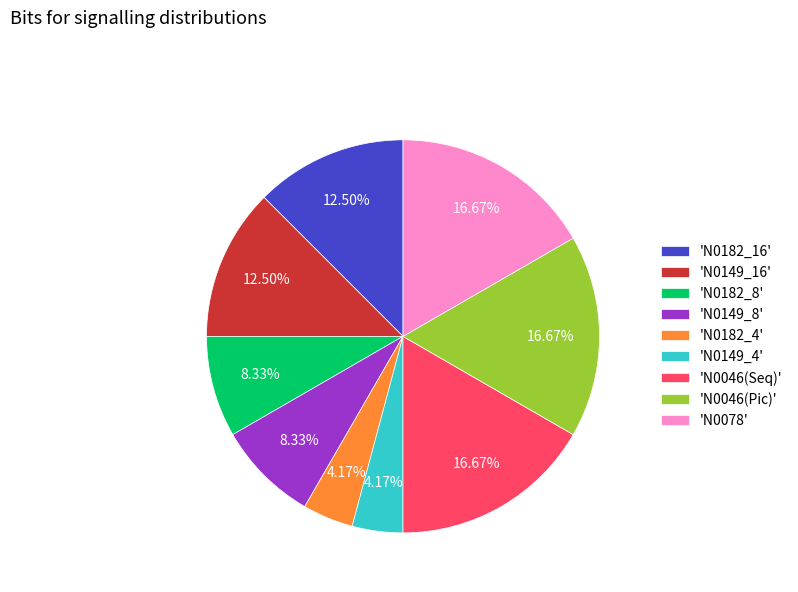

Combined, do 'N0149_4' and 'N0078' account for over 50%?

No